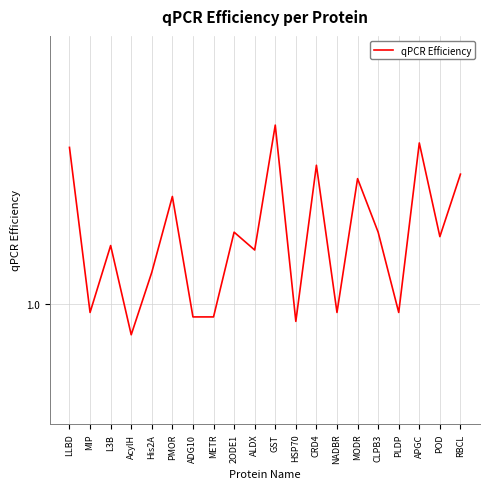

Does the chart display data point markers on the line(s)?

No